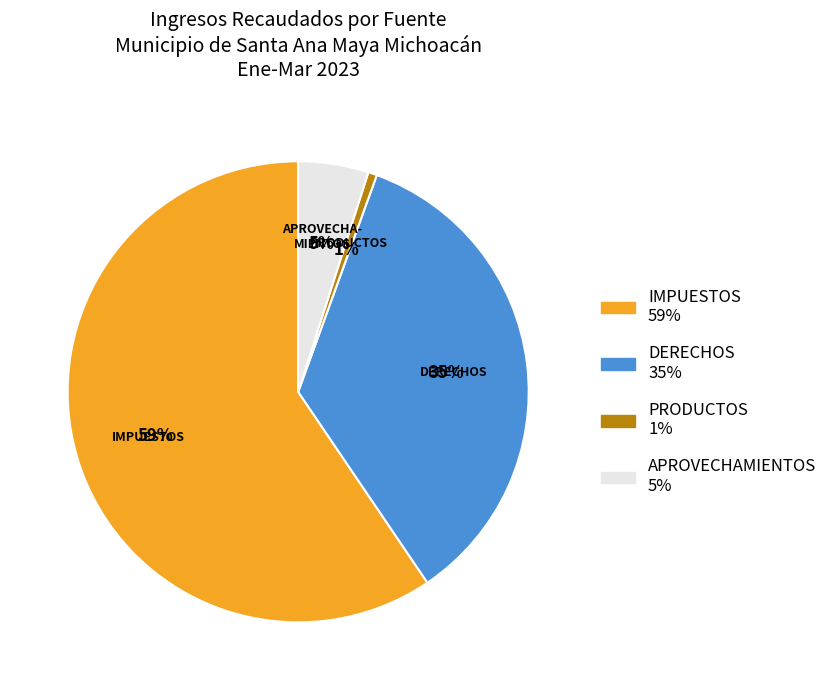

Which has a higher value, DERECHOS or APROVECHAMIENTOS?

DERECHOS